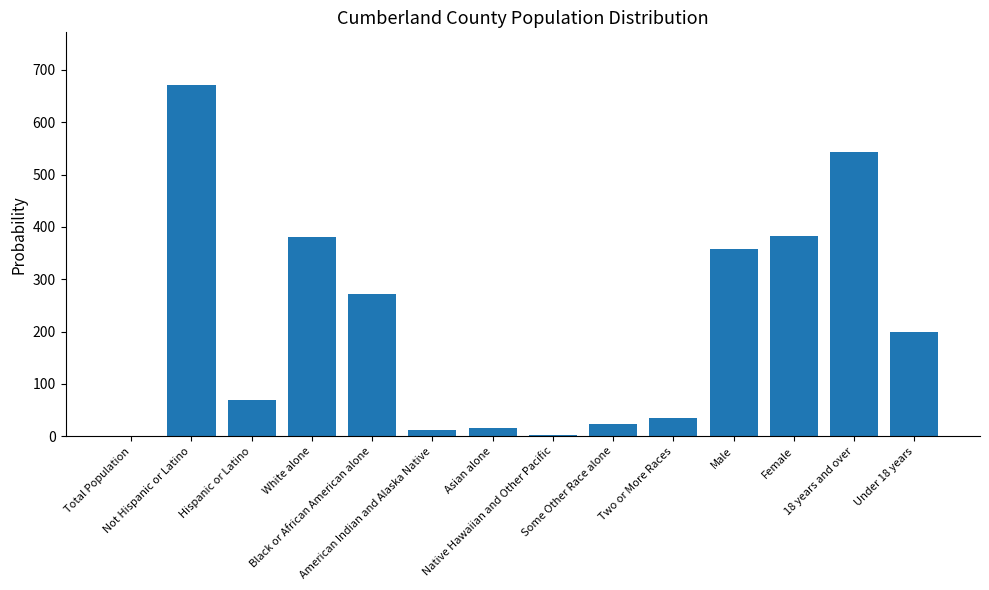

What is the greatest value displayed?

671.1